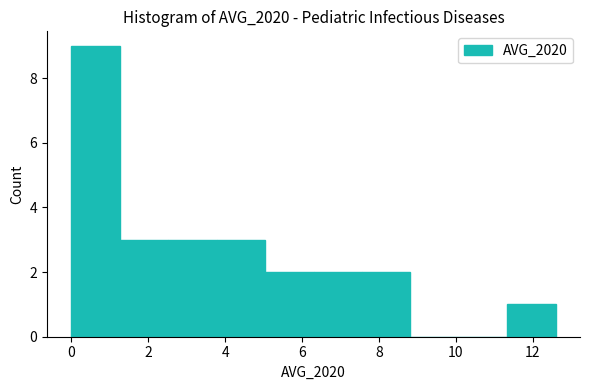

Reading left to right, list every bar in this chart as the range it spans on the x-axis followed by its height. Neither the bar edges nor the heights are printed on the chart, so give them approximately, as read against the axes.

0.00 to 1.26: 9
1.26 to 2.52: 3
2.52 to 3.78: 3
3.78 to 5.04: 3
5.04 to 6.30: 2
6.30 to 7.56: 2
7.56 to 8.82: 2
8.82 to 10.08: 0
10.08 to 11.34: 0
11.34 to 12.60: 1